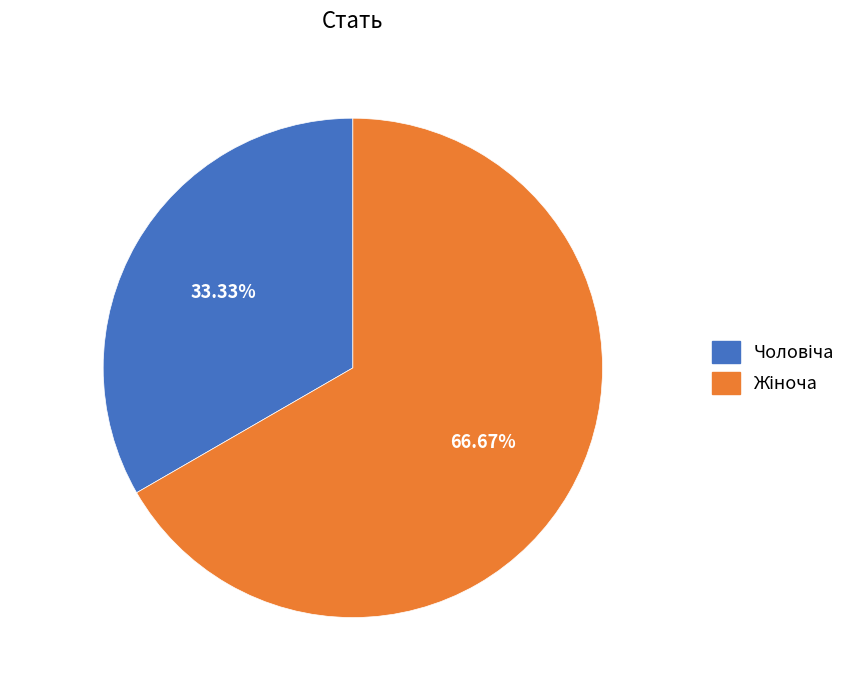

How many segments does this pie chart have?

2